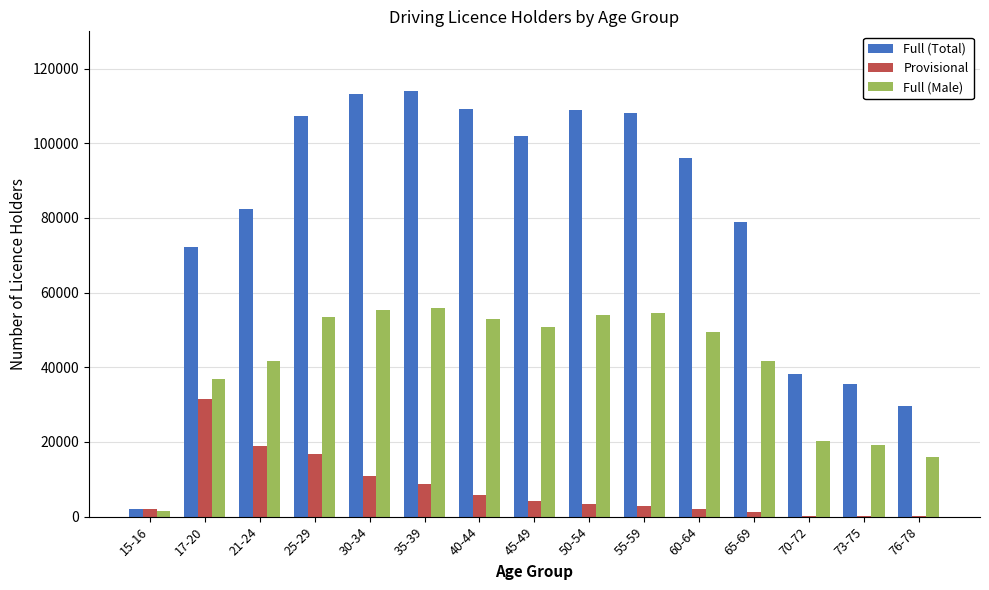

Are the bars grouped side by side (vs. stacked)?

Yes